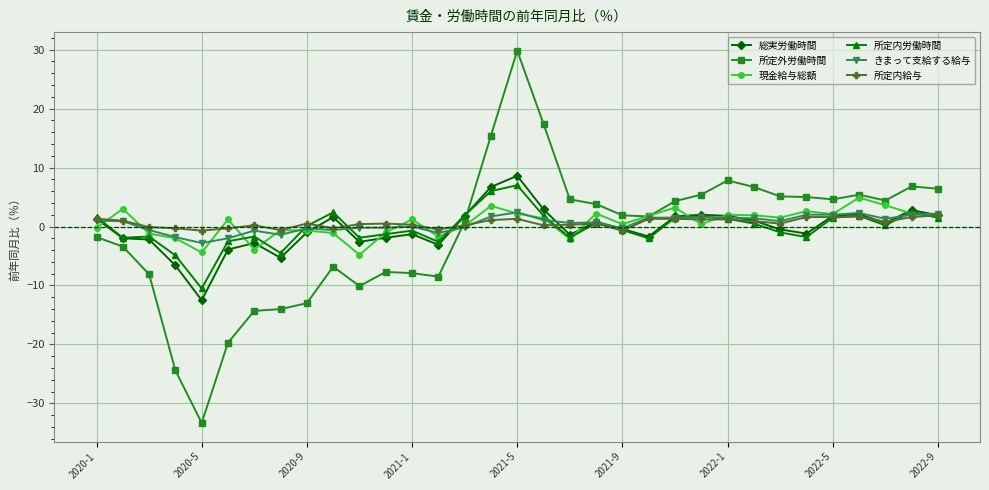

How many values in 所定外労働時間 are above zero?

19